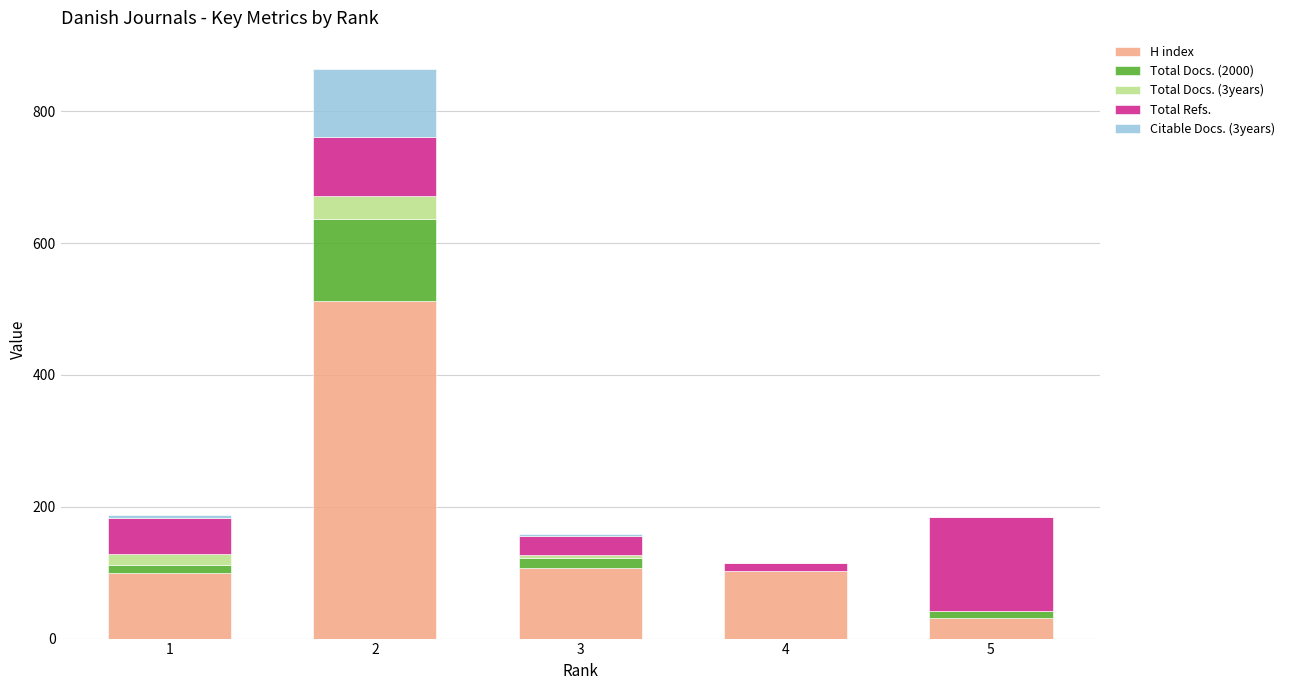

What are all the series names shown in the legend?

H index, Total Docs. (2000), Total Docs. (3years), Total Refs., Citable Docs. (3years)